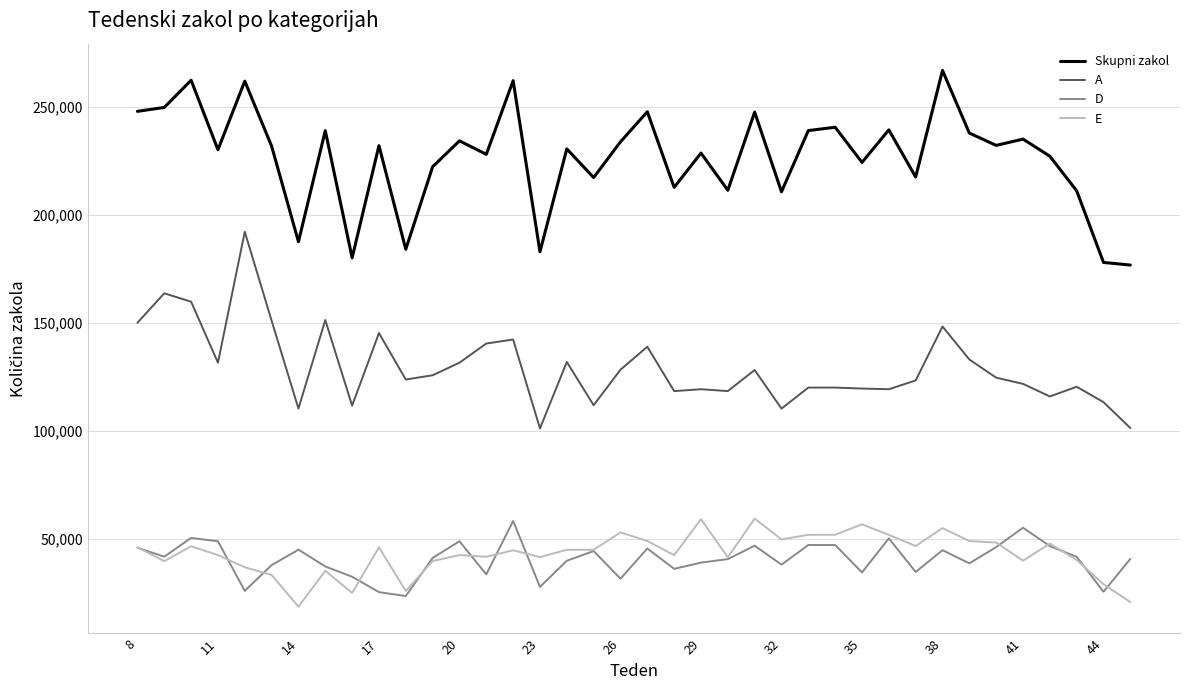

True or false: E and A intersect in this chart.

False